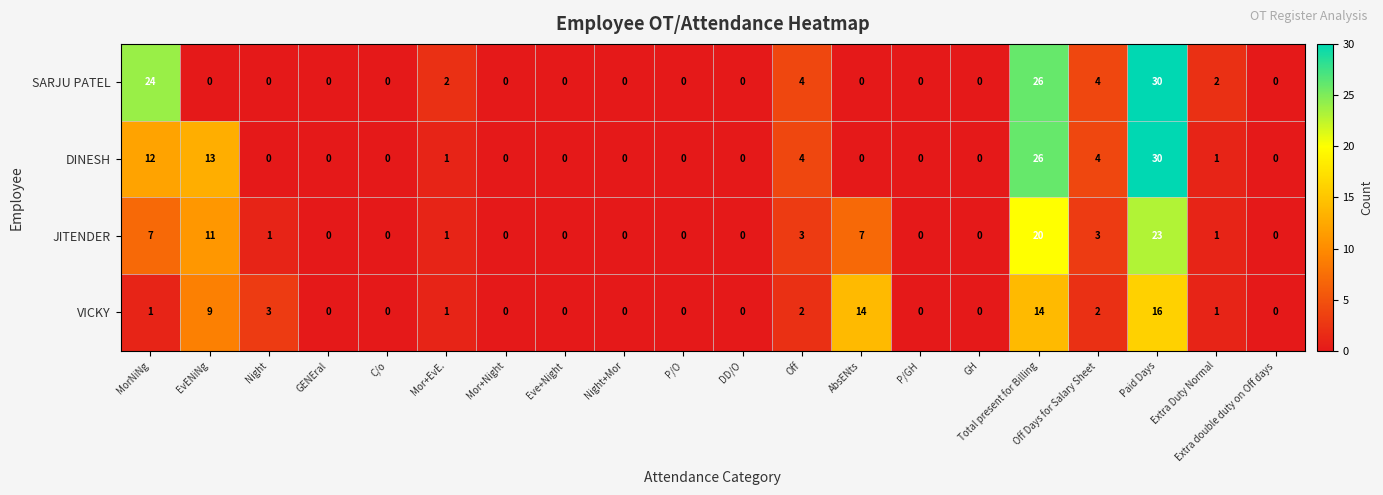

What is the difference between the maximum and minimum values in the DINESH series?

30